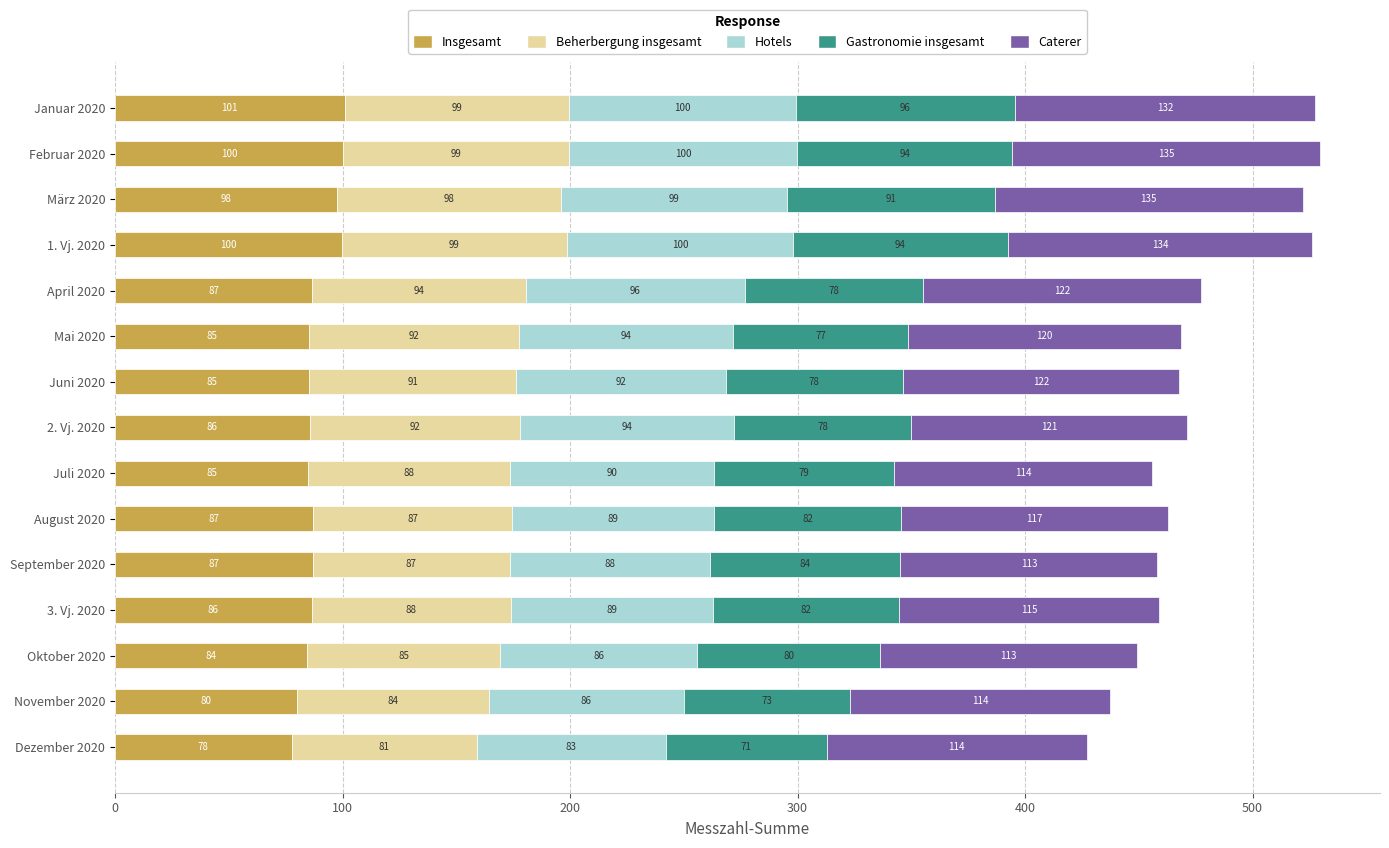

The value of Insgesamt at Oktober 2020 is 84.5. True or false?

True